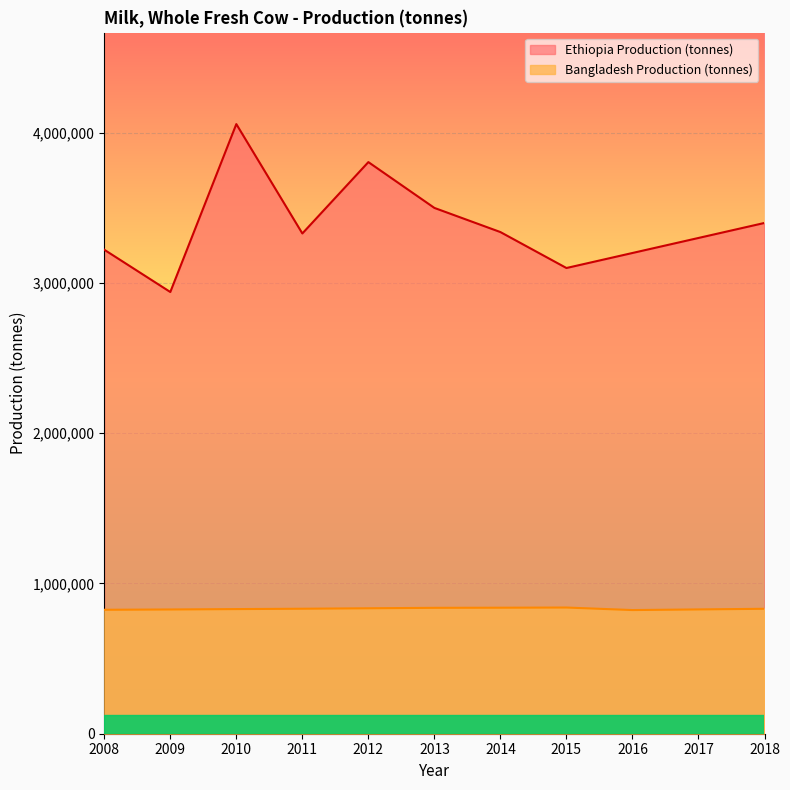

What is the difference between the second highest and second lowest values in the Bangladesh Production (tonnes) series?

13800